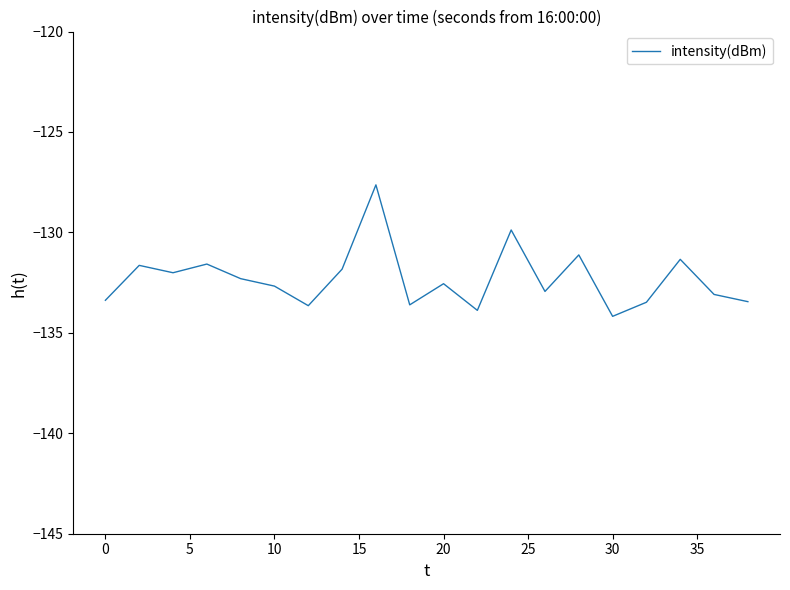

What is the average value?

-132.3